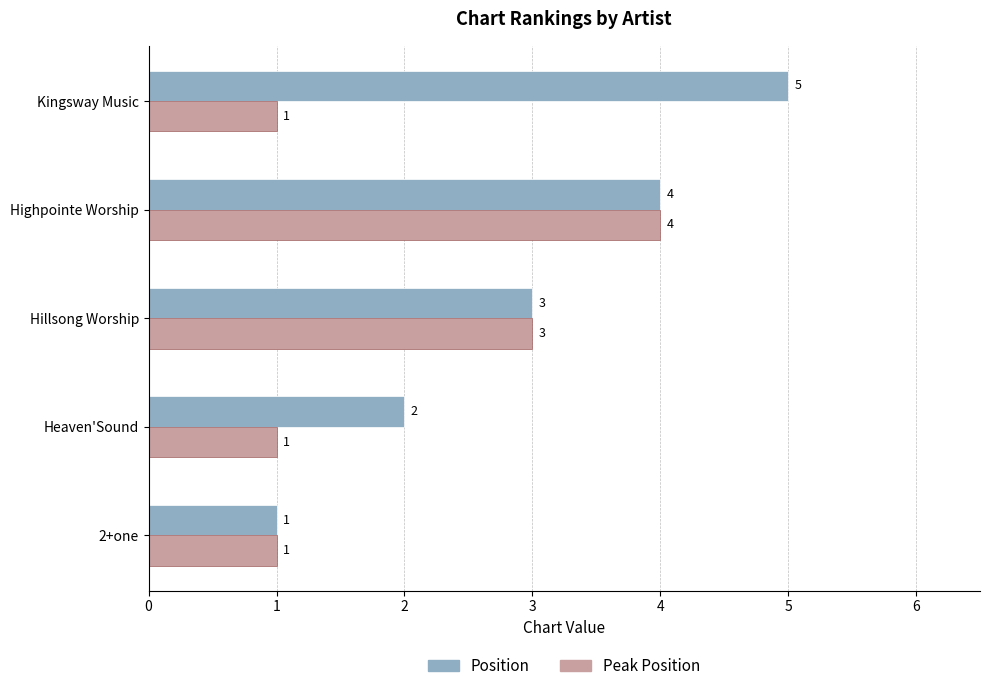

How many Peak Position values are between 1 and 3?

4